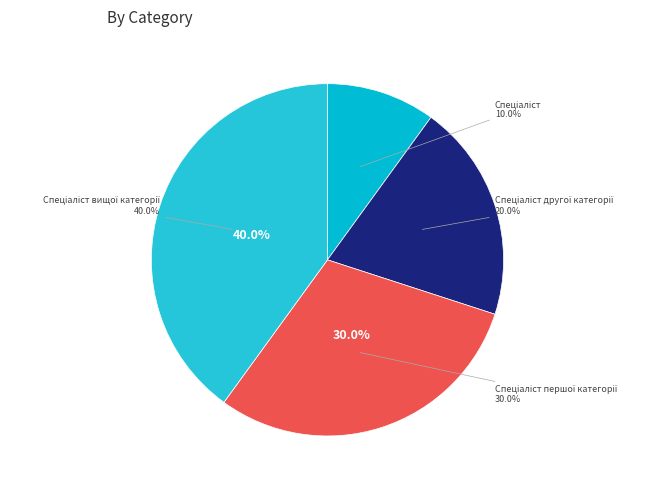

To the nearest percent, what is the difference between the Спеціаліст and Спеціаліст першої категорії slice percentages?

20%